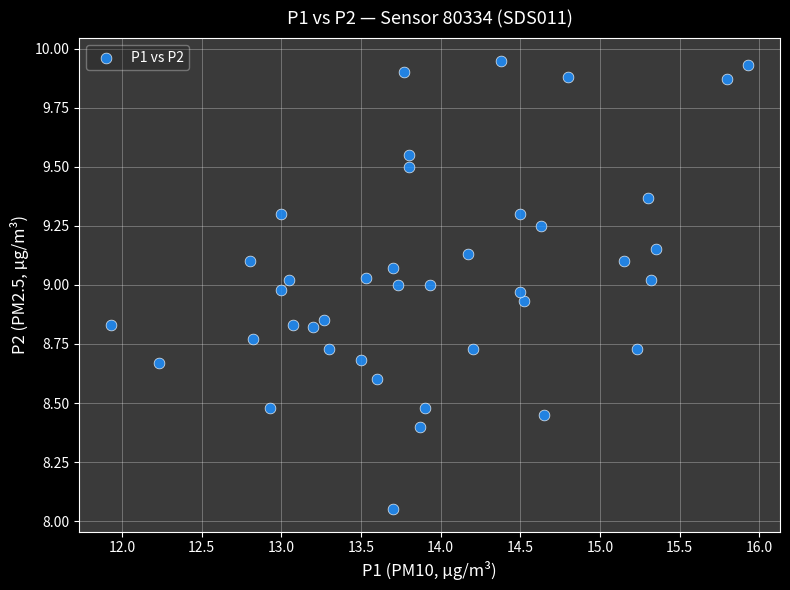

What is the range of Y values (max minus min)?

1.9